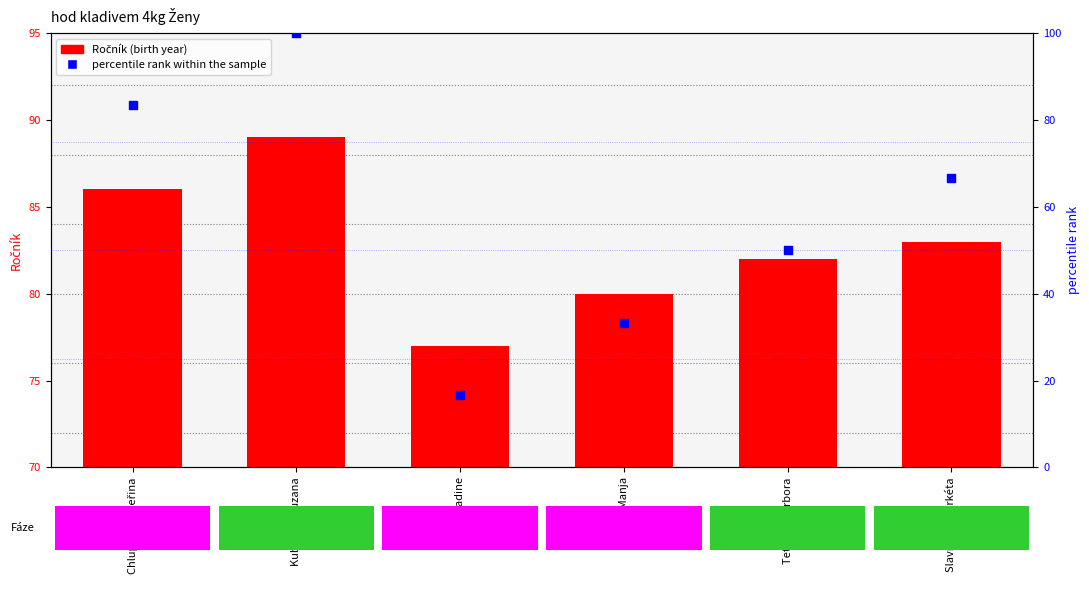

Is the value of Ročník (birth year) at Gross Manja greater than the value of percentile rank within the sample at Chlupová Kateřina?

No